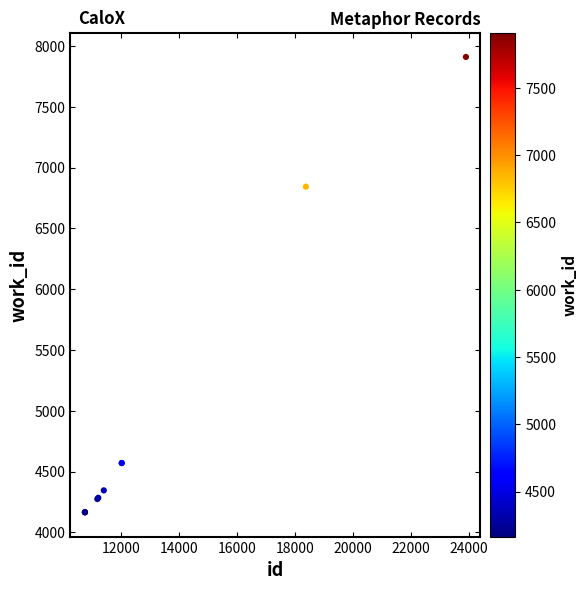

What Y value in the scatter plot is closest to 6037?

6843